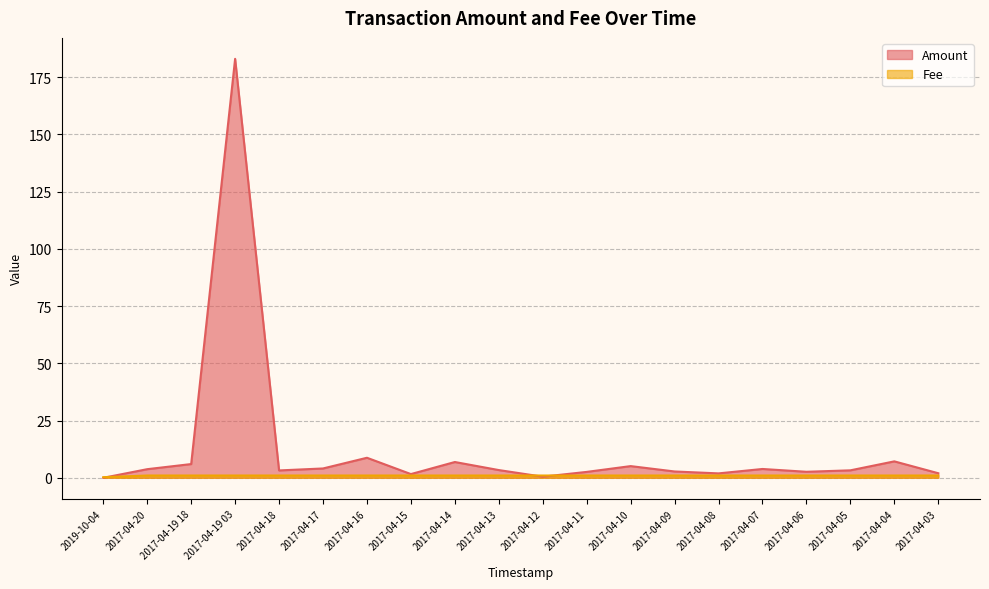

Reading left to right, extract all data points from this chart.

Amount: 0.0	3.8	6.0	183.0	3.2	4.1	8.8	1.6	6.9	3.4	0.5	2.6	5.1	2.8	1.9	3.9	2.6	3.3	7.2	2.0
Fee: 0.3	1.0	1.0	1.0	1.0	1.0	1.0	1.0	1.0	1.0	1.0	1.0	1.0	1.0	1.0	1.0	1.0	1.0	1.0	1.0